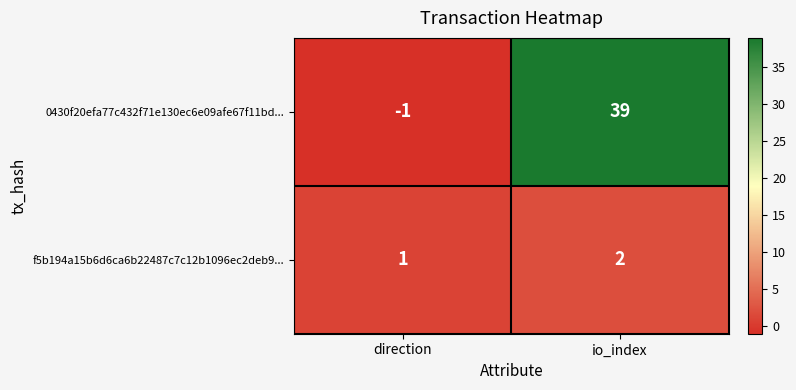

What is the average value of the 0430f20efa77c432f71e130ec6e09afe67f11bd... series?

19